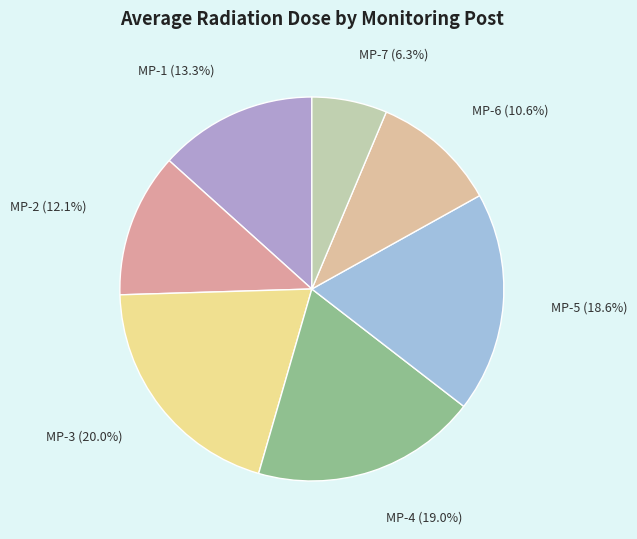

Rank the categories by value from lowest to highest.

MP-7, MP-6, MP-2, MP-1, MP-5, MP-4, MP-3